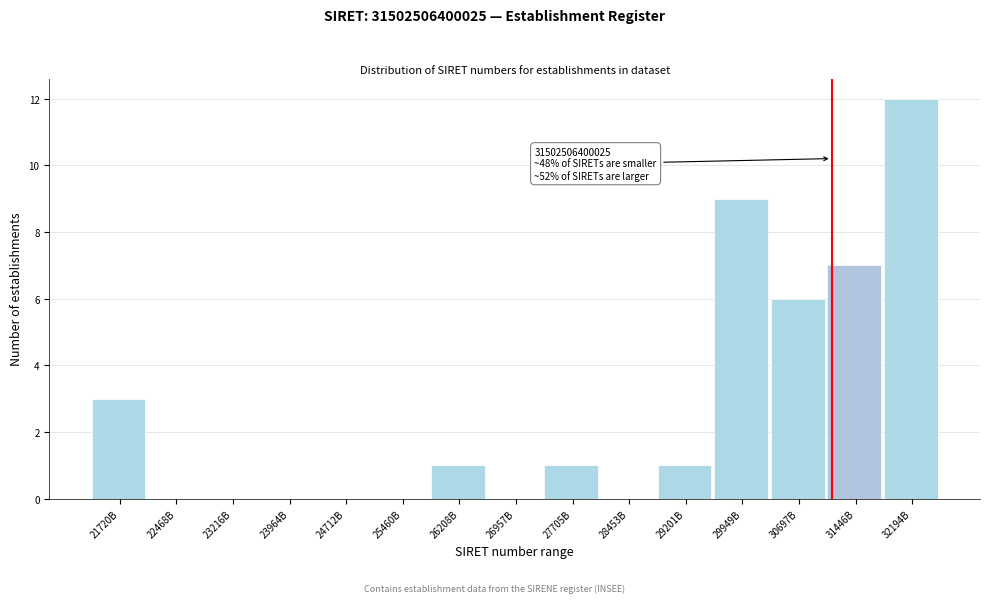

Reading left to right, transcribe all the data shown in this chart.

21720B=3	22468B=0	23216B=0	23964B=0	24712B=0	25460B=0	26208B=1	26957B=0	27705B=1	28453B=0	29201B=1	29949B=9	30697B=6	31446B=7	32194B=12